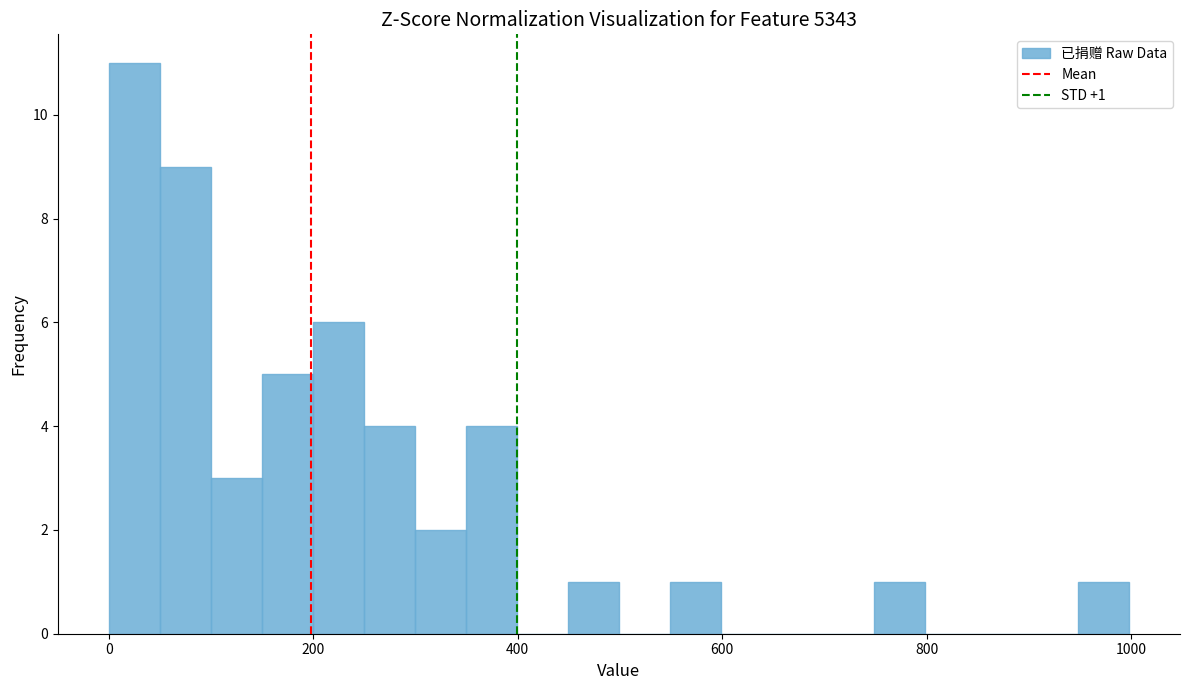

Read against the x-axis, roughly where is the centre of the tallest bar?

20